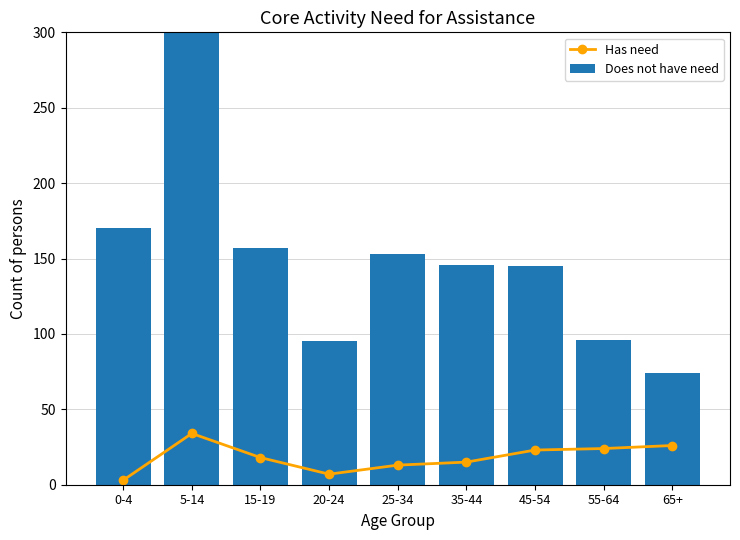

The Does not have need series shows 43 at 65+. True or false?

False